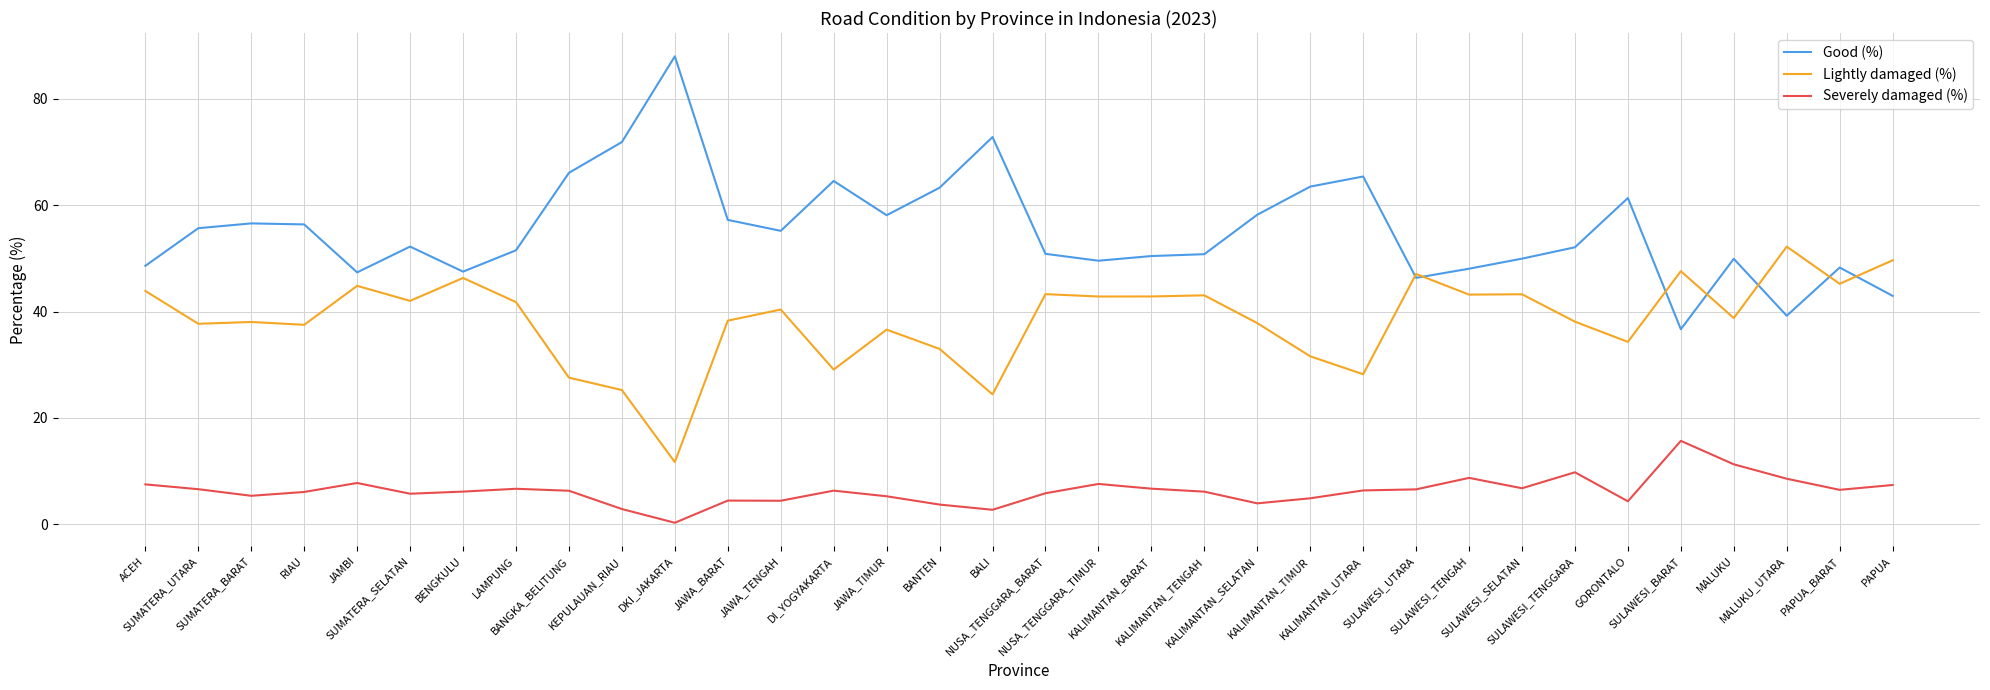

What is the maximum value for Good (%)?

88.0